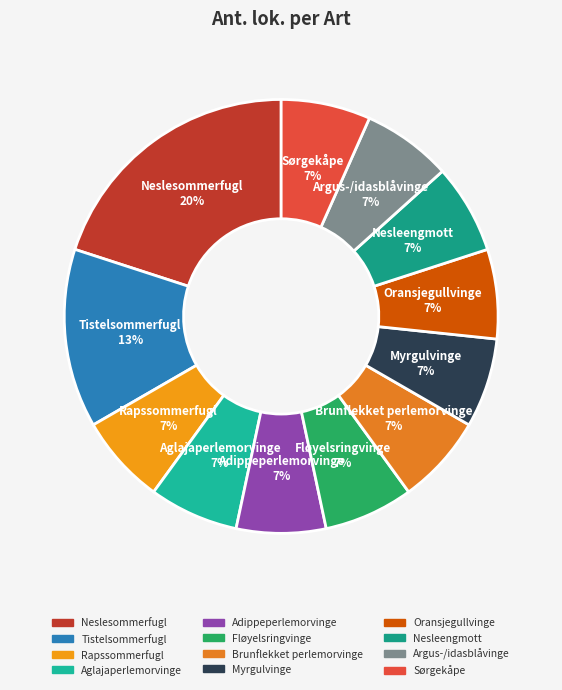

How many slices are in this pie chart?

12